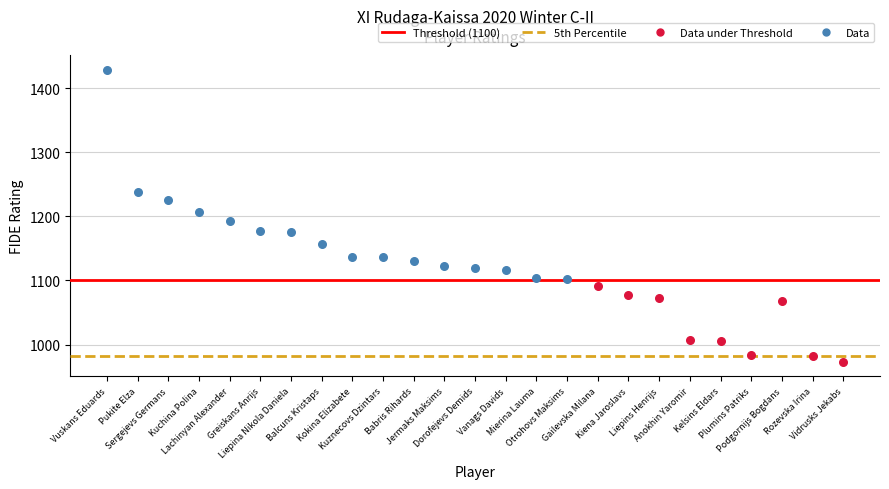

Which series reaches the maximum Y coordinate?

Data